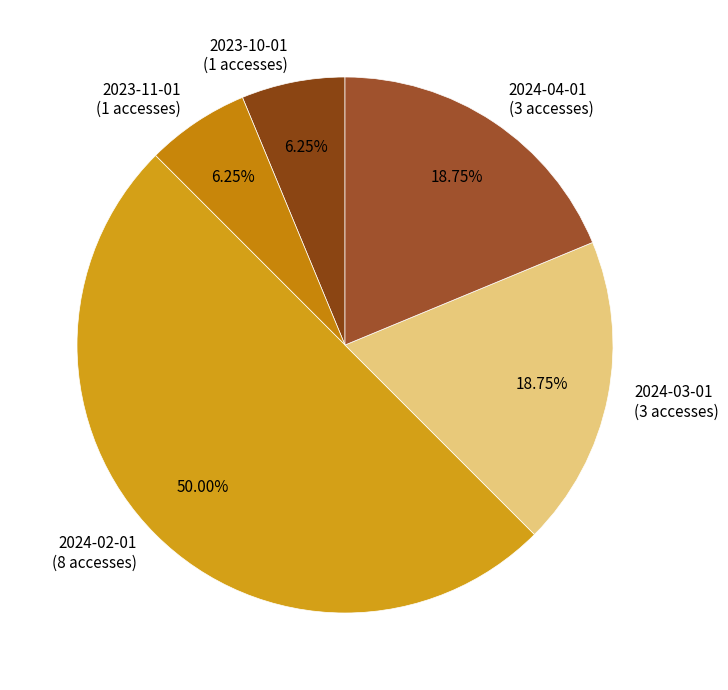

What is the ratio of the value at 2024-04-01 (3 accesses) to the value at 2024-03-01 (3 accesses)?

1.0